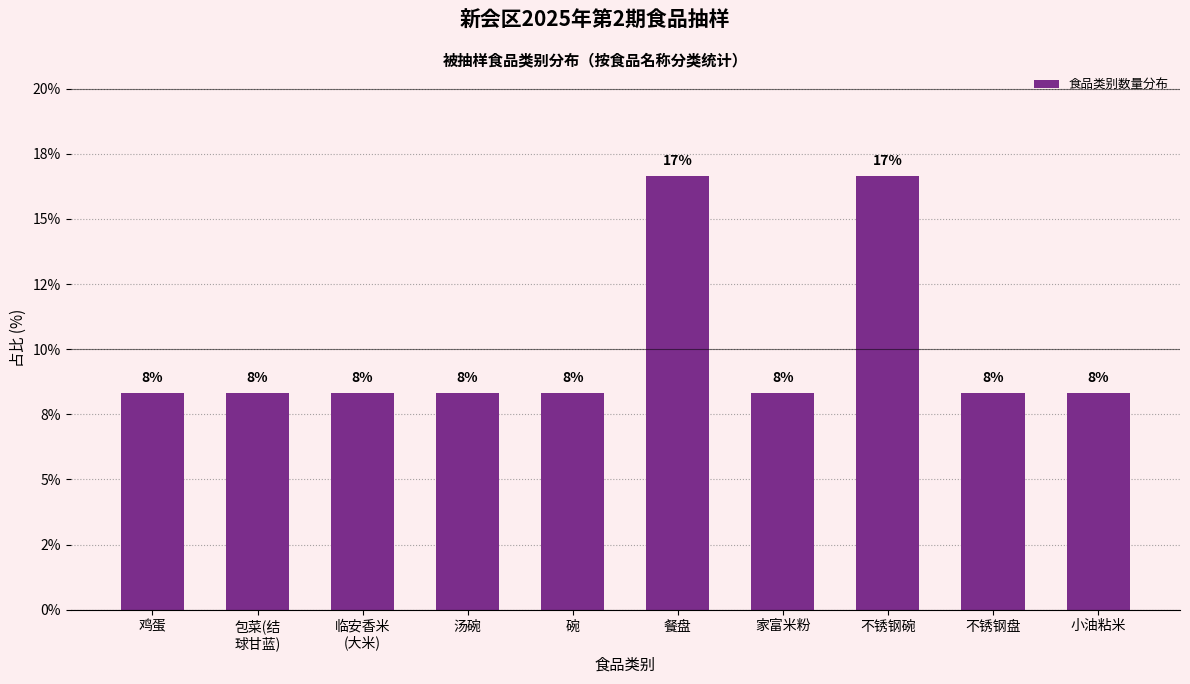

What is the difference between the second highest and minimum values?

8.3